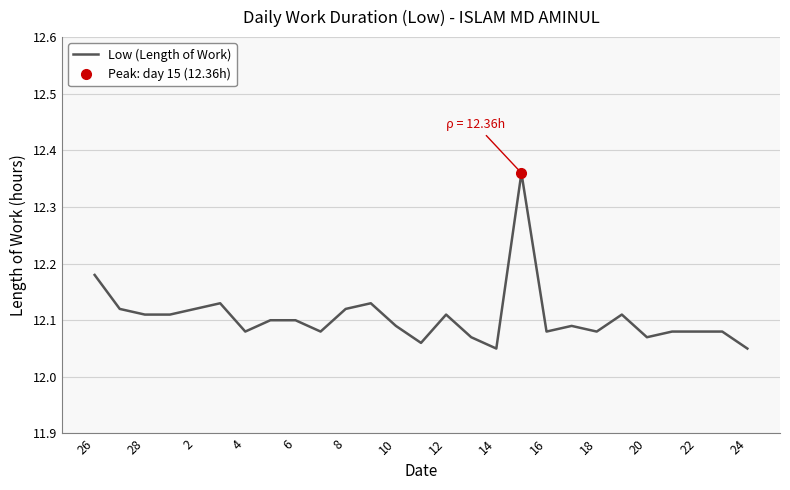

Reading right to left, extract all data points from this chart.

12.1	12.1	12.1	12.1	12.1	12.1	12.1	12.1	12.1	12.4	12.1	12.1	12.1	12.1	12.1	12.1	12.1	12.1	12.1	12.1	12.1	12.1	12.1	12.1	12.1	12.1	12.2